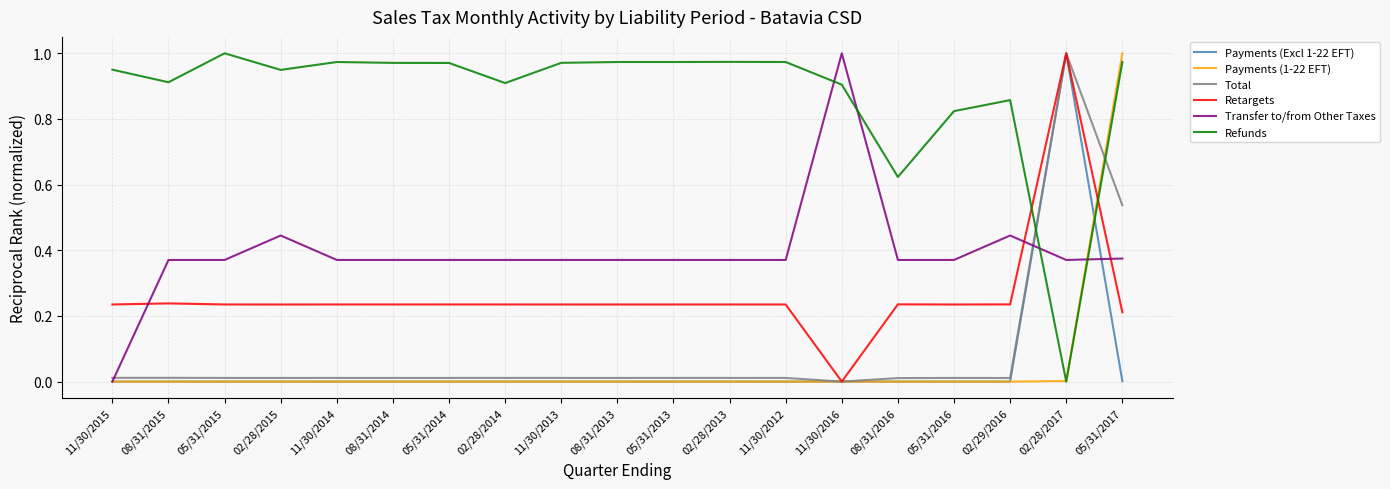

At which label does Transfer to/from Other Taxes reach its minimum?

11/30/2015